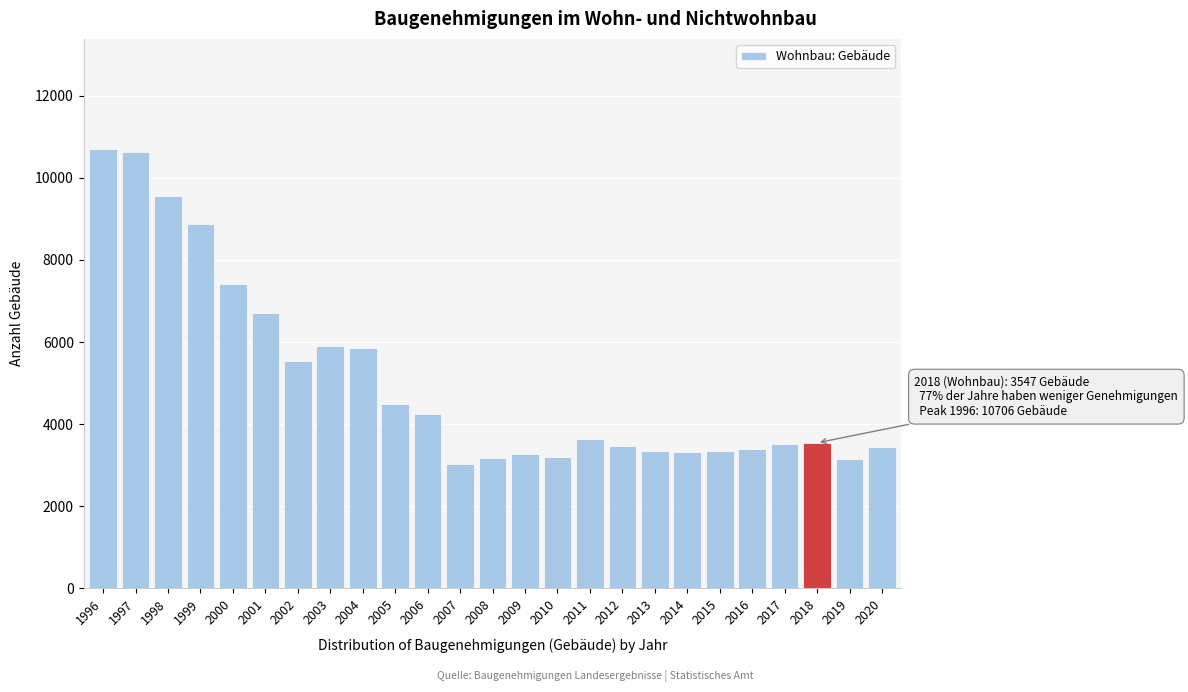

Which has a higher value, 2012 or 2003?

2003